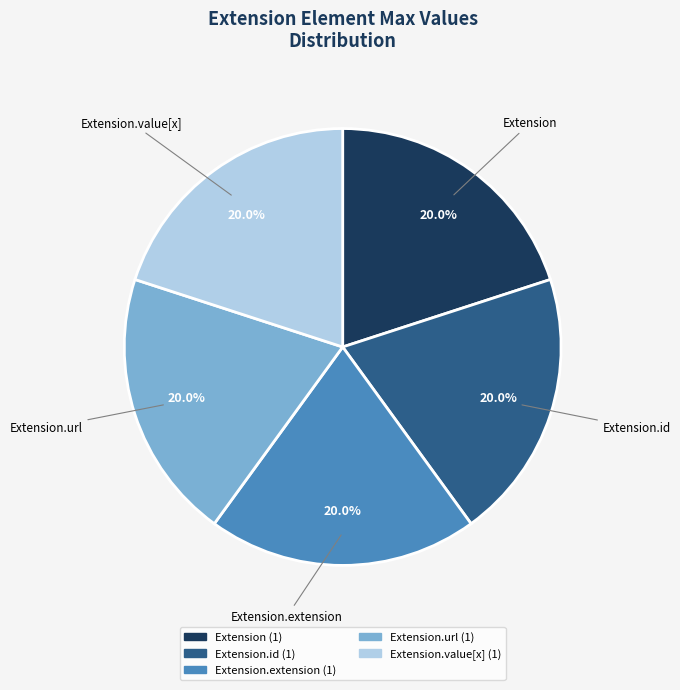

Does any single category account for the majority?

No